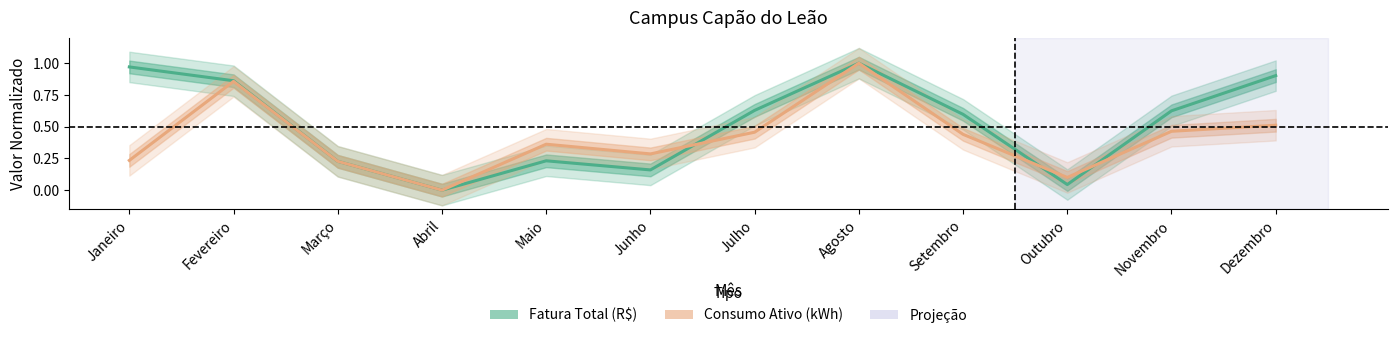

Is the value of Consumo Ativo (kWh) at Novembro greater than the value of Fatura Total (R$) at Novembro?

No